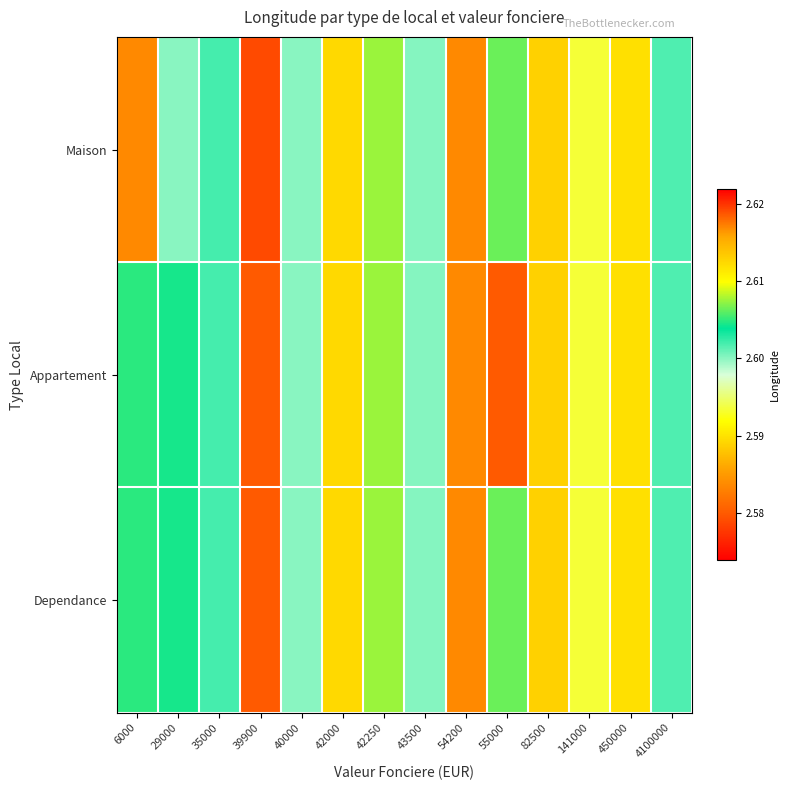

What is the total value across all series at 35000?

7.8